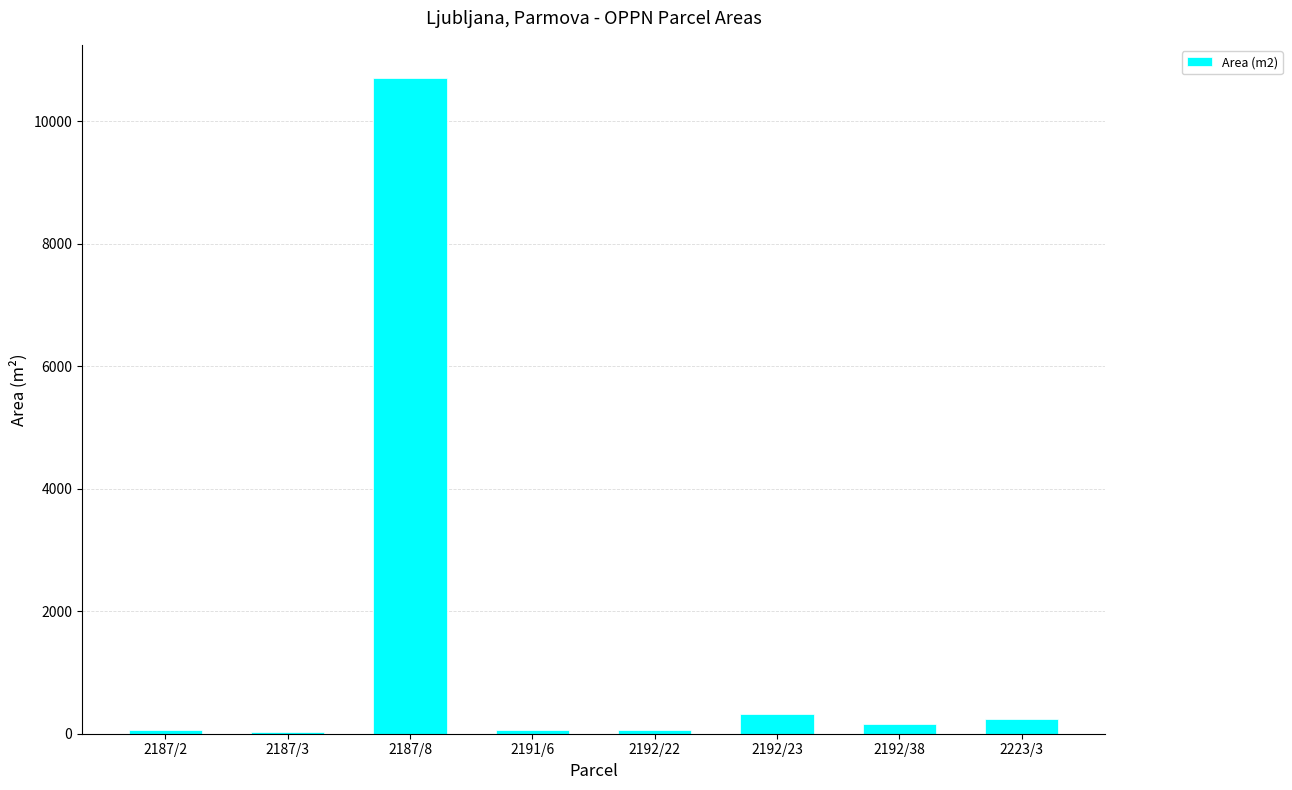

Are the bars horizontal?

No